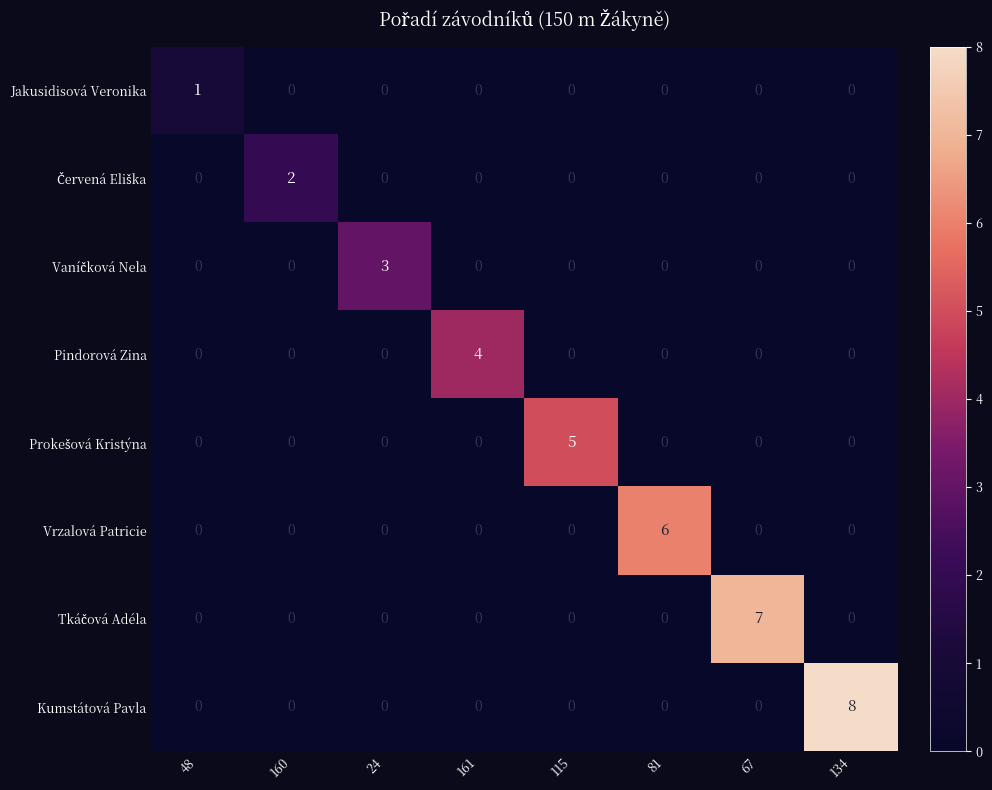

What is the sum of all Vrzalová Patricie values?

6